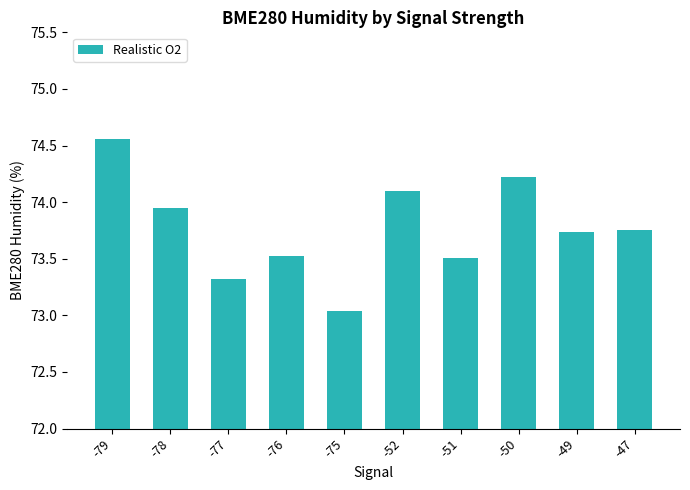

What is the difference between the maximum and minimum values?

1.5